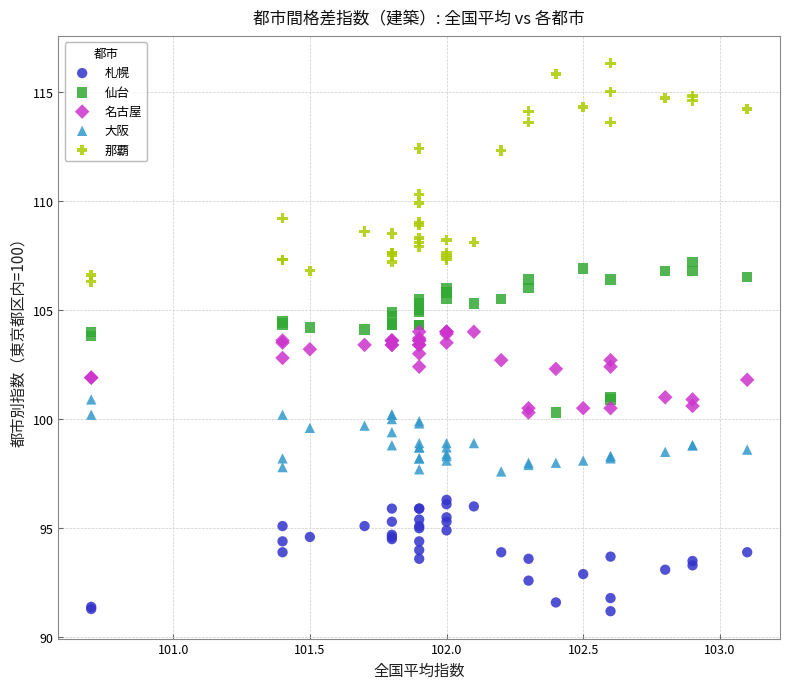

In the 那覇 series, what Y value is closest to 111?

110.3